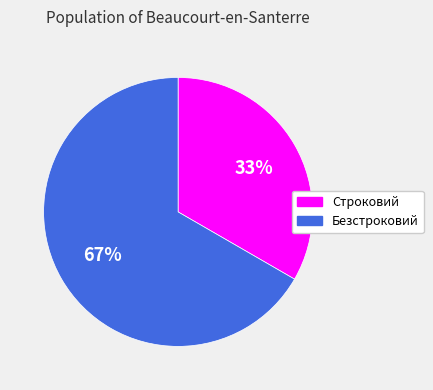

Do Строковий and Безстроковий together represent more than half of the pie?

Yes